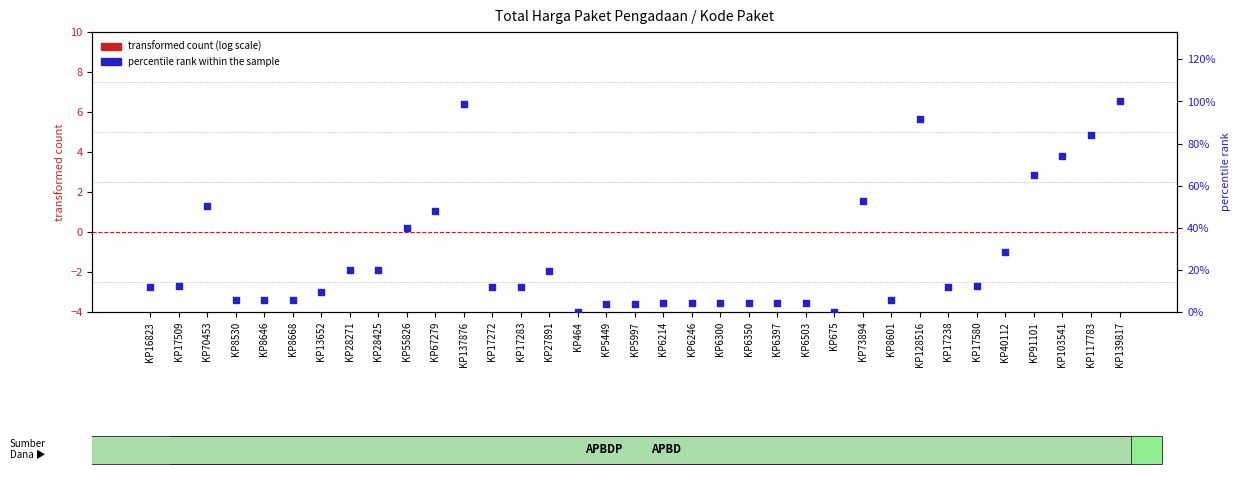

Which series reaches the maximum Y coordinate?

percentile rank within the sample